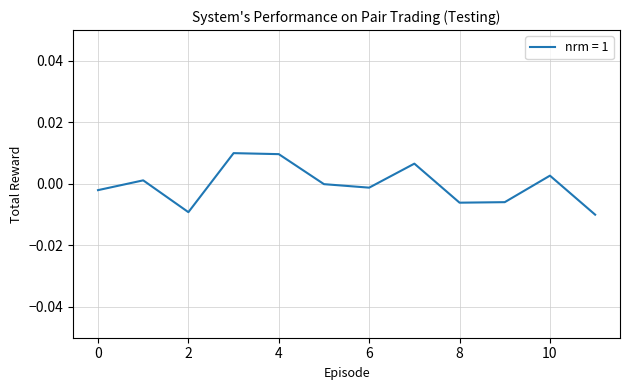

How many lines are shown in the chart?

1